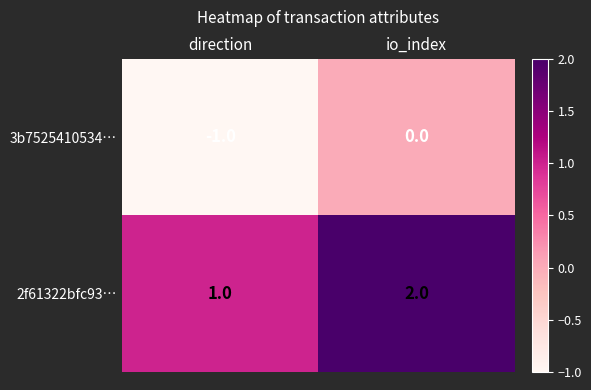

How many distinct data groups are displayed?

2